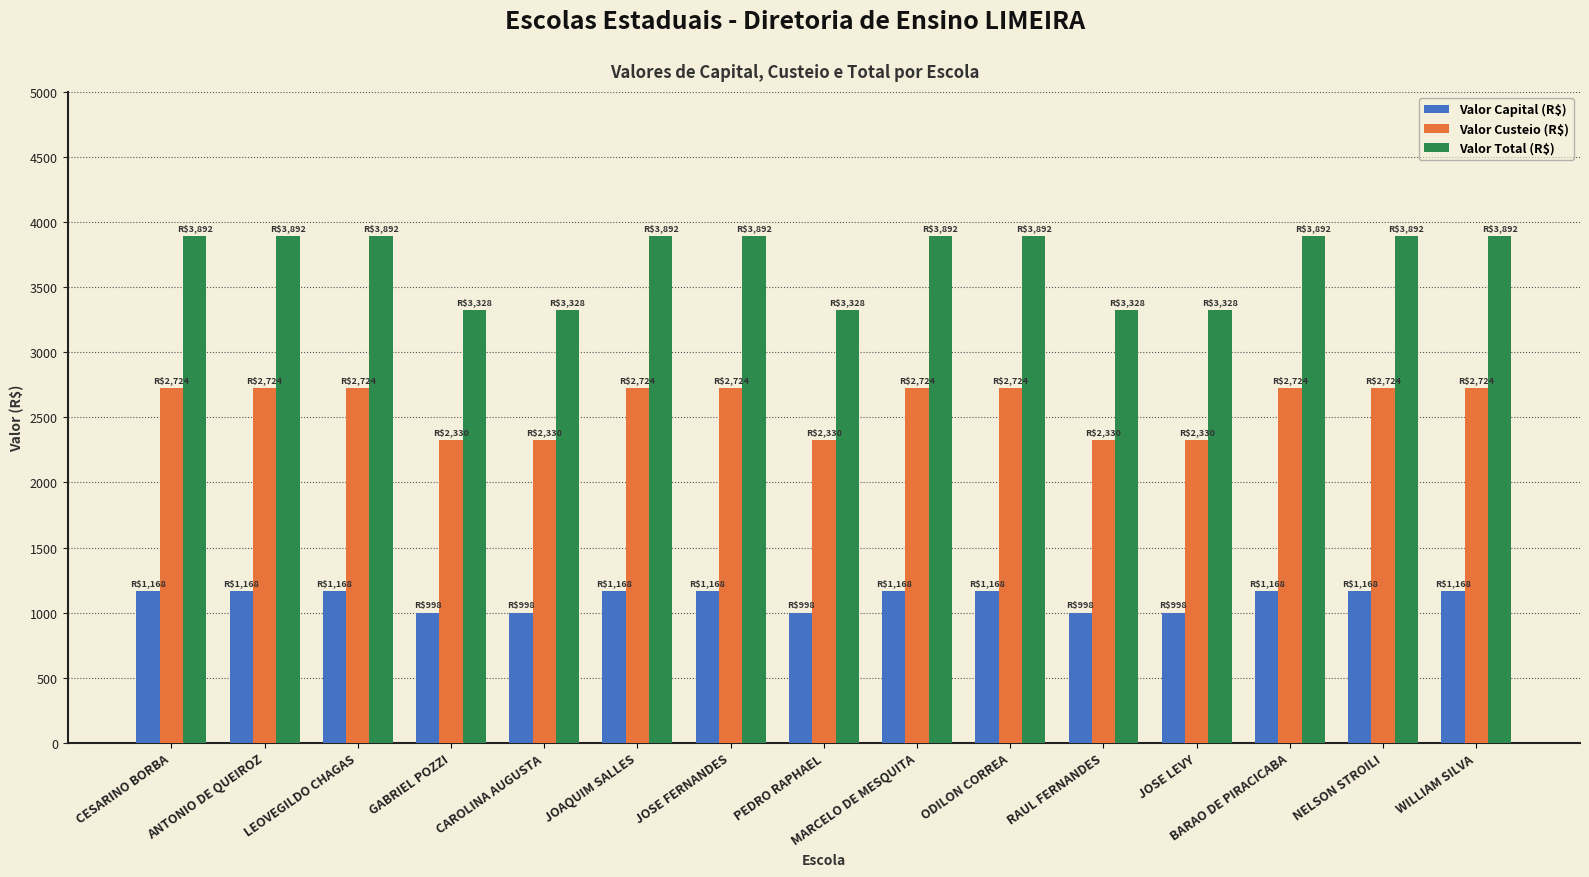

What are all the series names shown in the legend?

Valor Capital (R$), Valor Custeio (R$), Valor Total (R$)